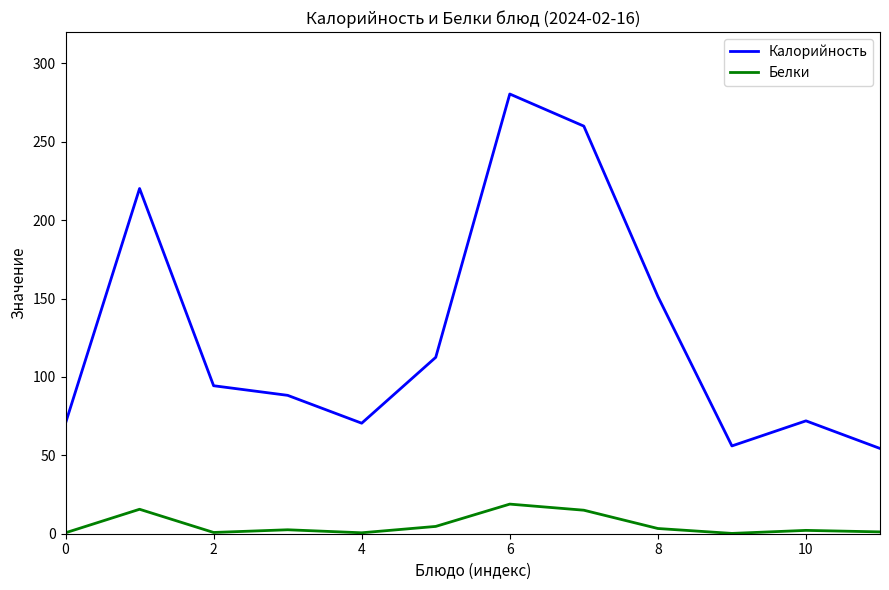

Which series has the largest total across all categories?

Калорийность